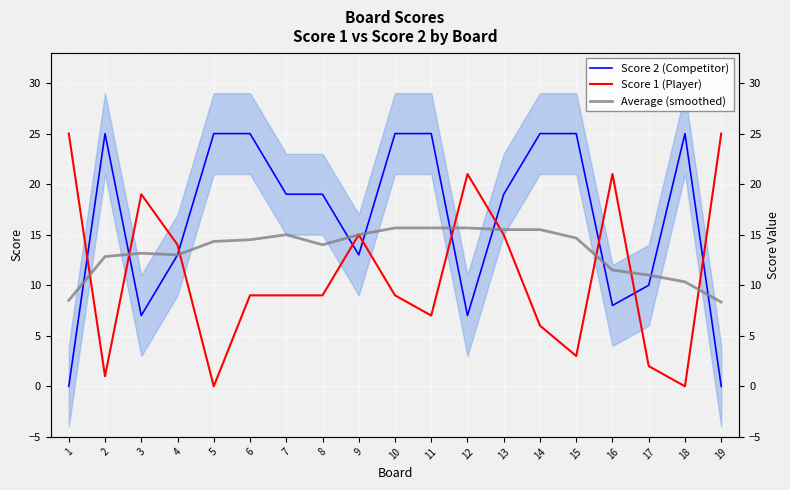

The Score 2 (Competitor) series shows 1.9 at 3. True or false?

False